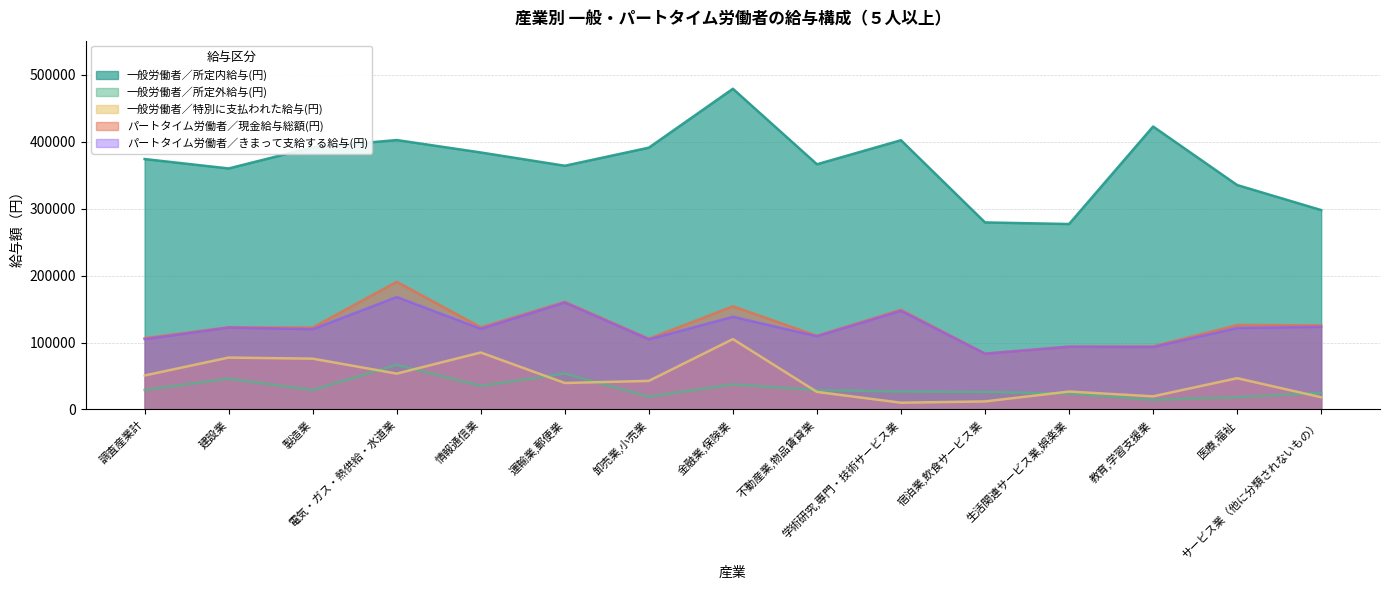

Which label corresponds to the smallest value in the chart?

学術研究,専門・技術サービス業